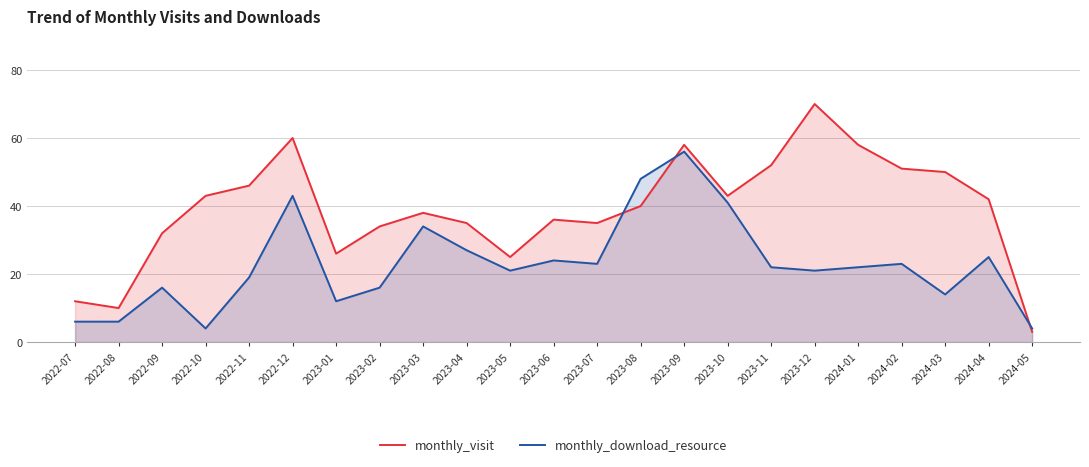

What is the label of the 6th point from the left?

2022-12